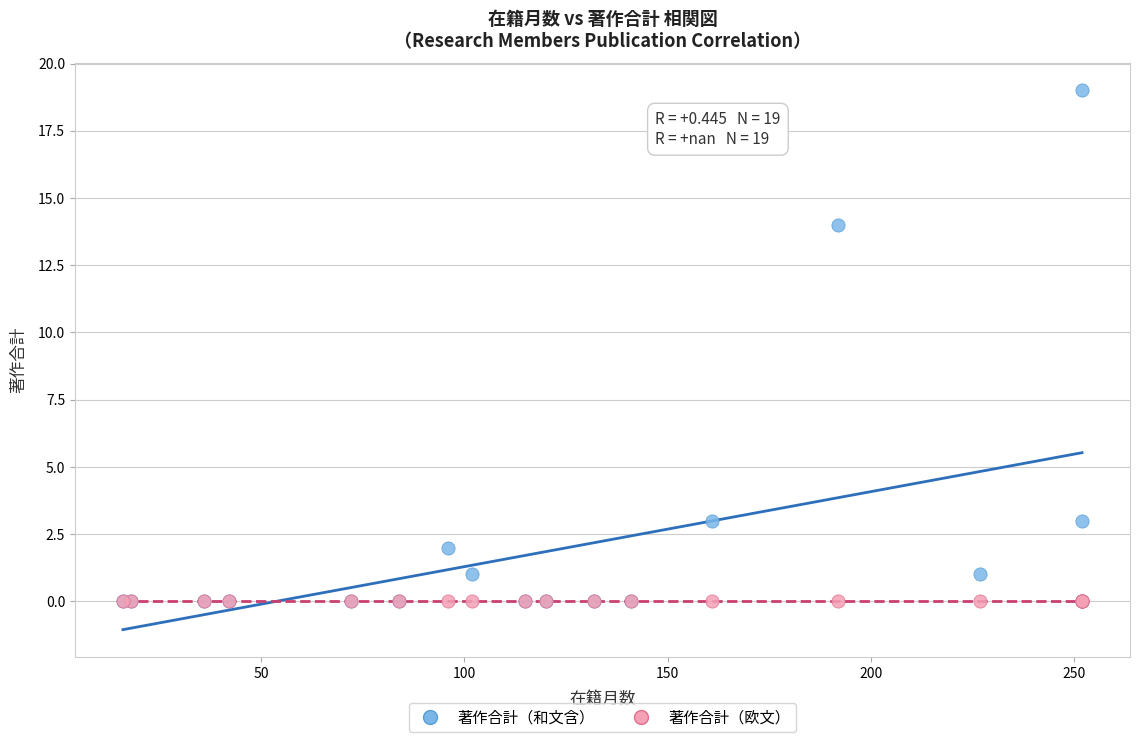

Across all series, what Y value is closest to 9?

14